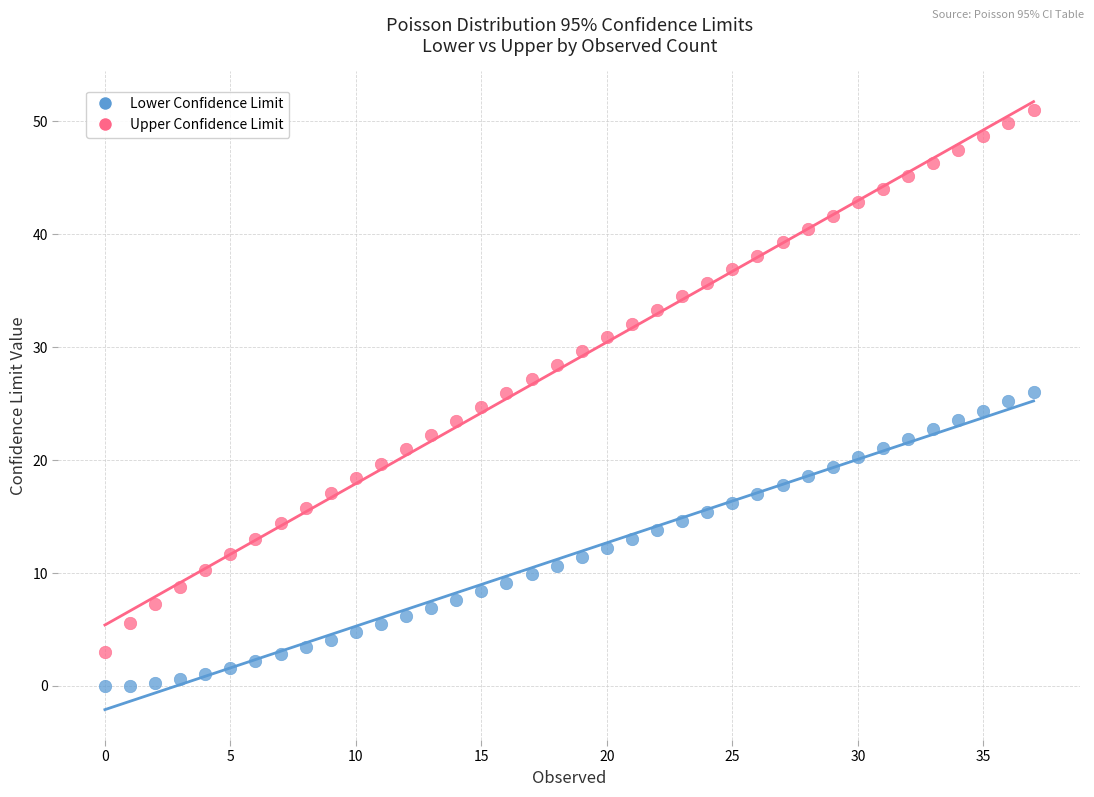

Which series reaches the maximum Y coordinate?

Upper Confidence Limit